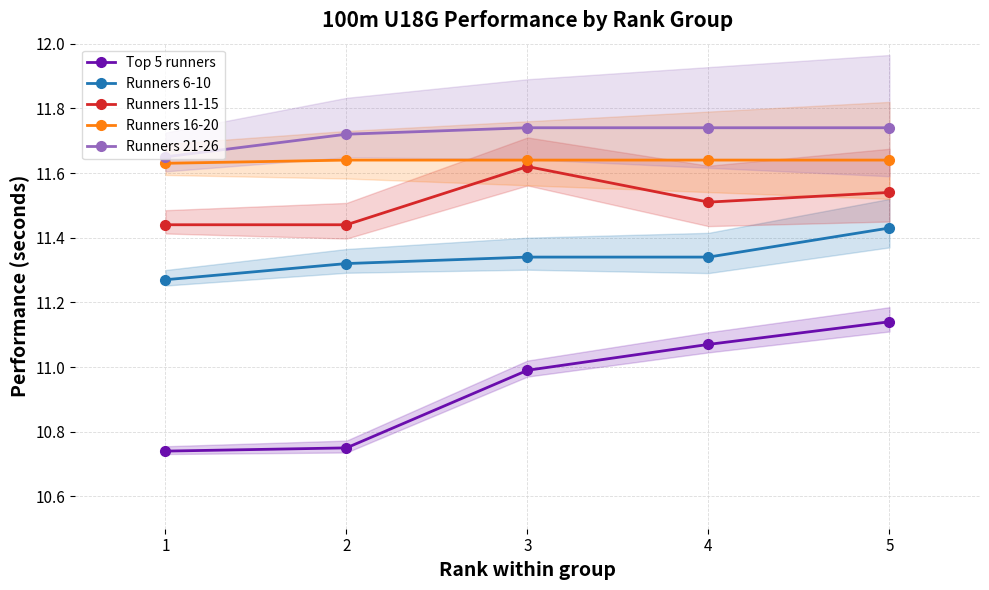

How many lines are shown in the chart?

5